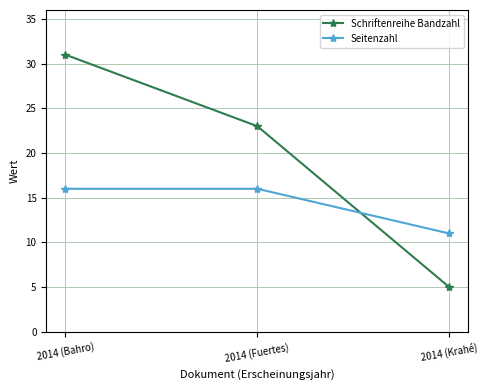

Reading left to right, extract all data points from this chart.

Schriftenreihe Bandzahl: 2014 (Bahro)=31	2014 (Fuertes)=23	2014 (Krahé)=5
Seitenzahl: 2014 (Bahro)=16	2014 (Fuertes)=16	2014 (Krahé)=11